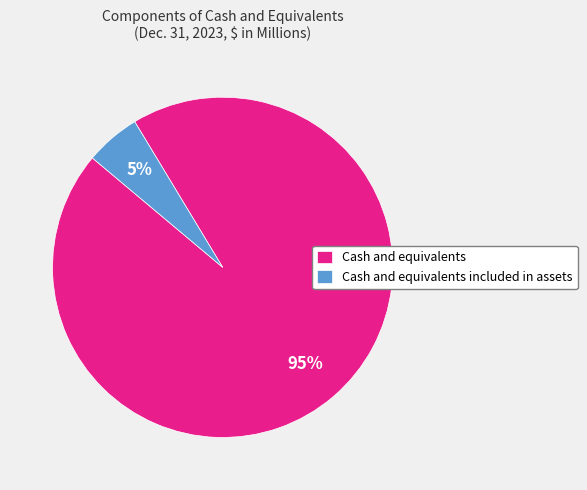

What percentage is the Cash and equivalents included in assets slice, to the nearest percent?

5%